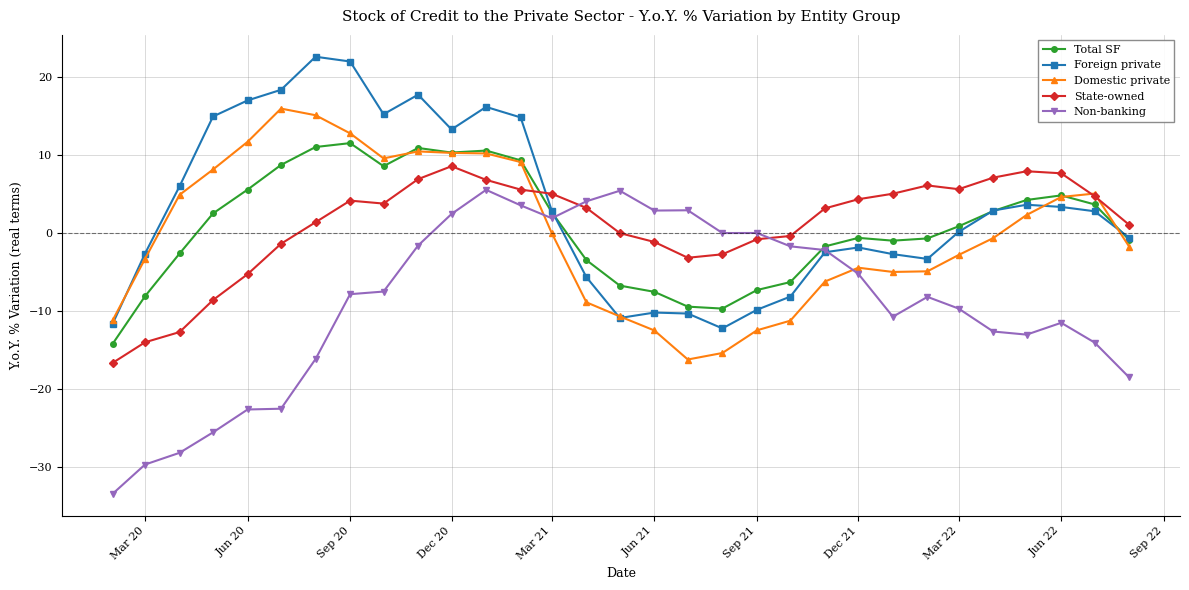

What is the maximum value shown in the chart?

22.6